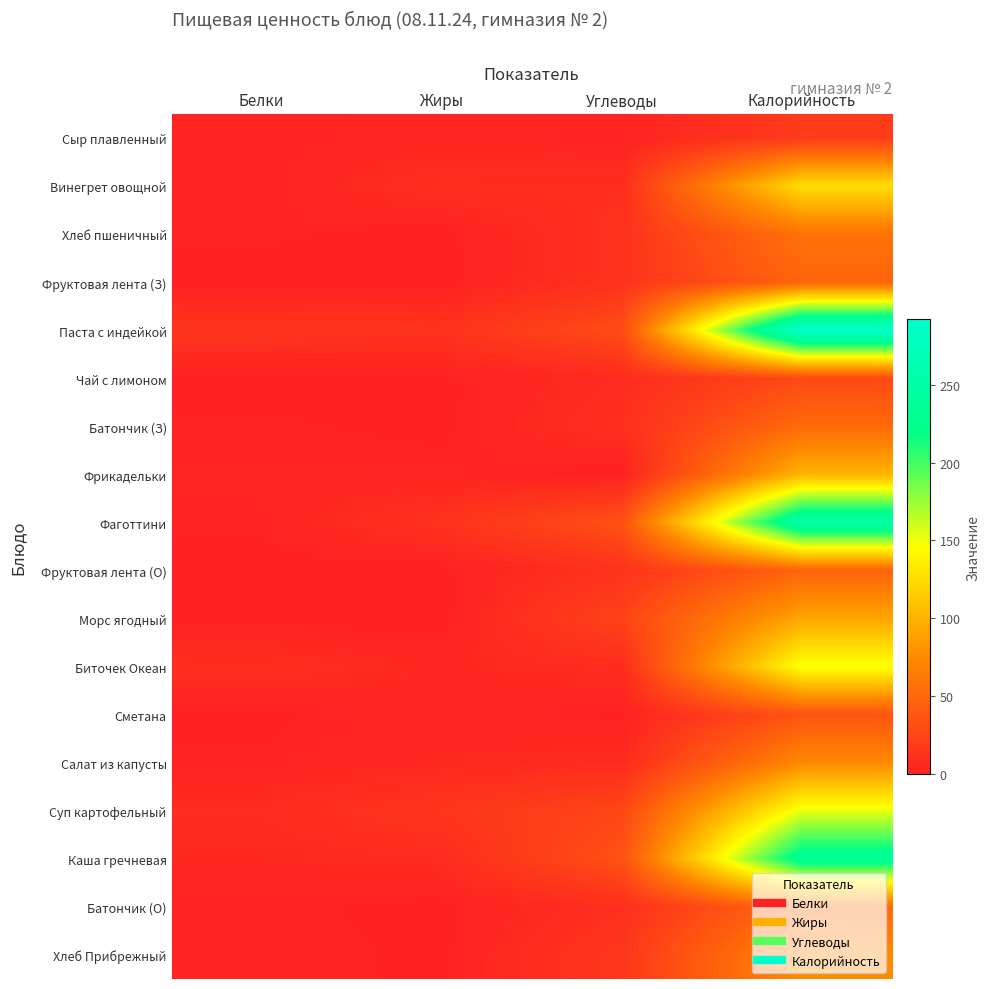

Count the number of categories in the chart.

4